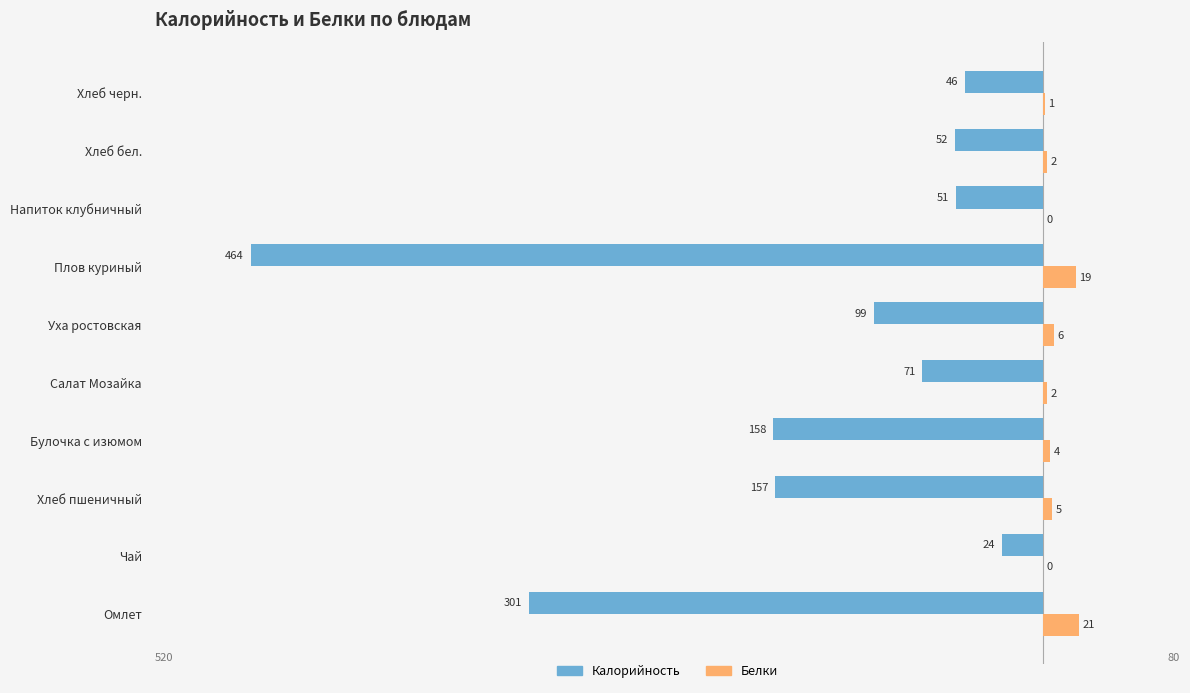

What is the value of the Белки bar at the 5th from the left?

2